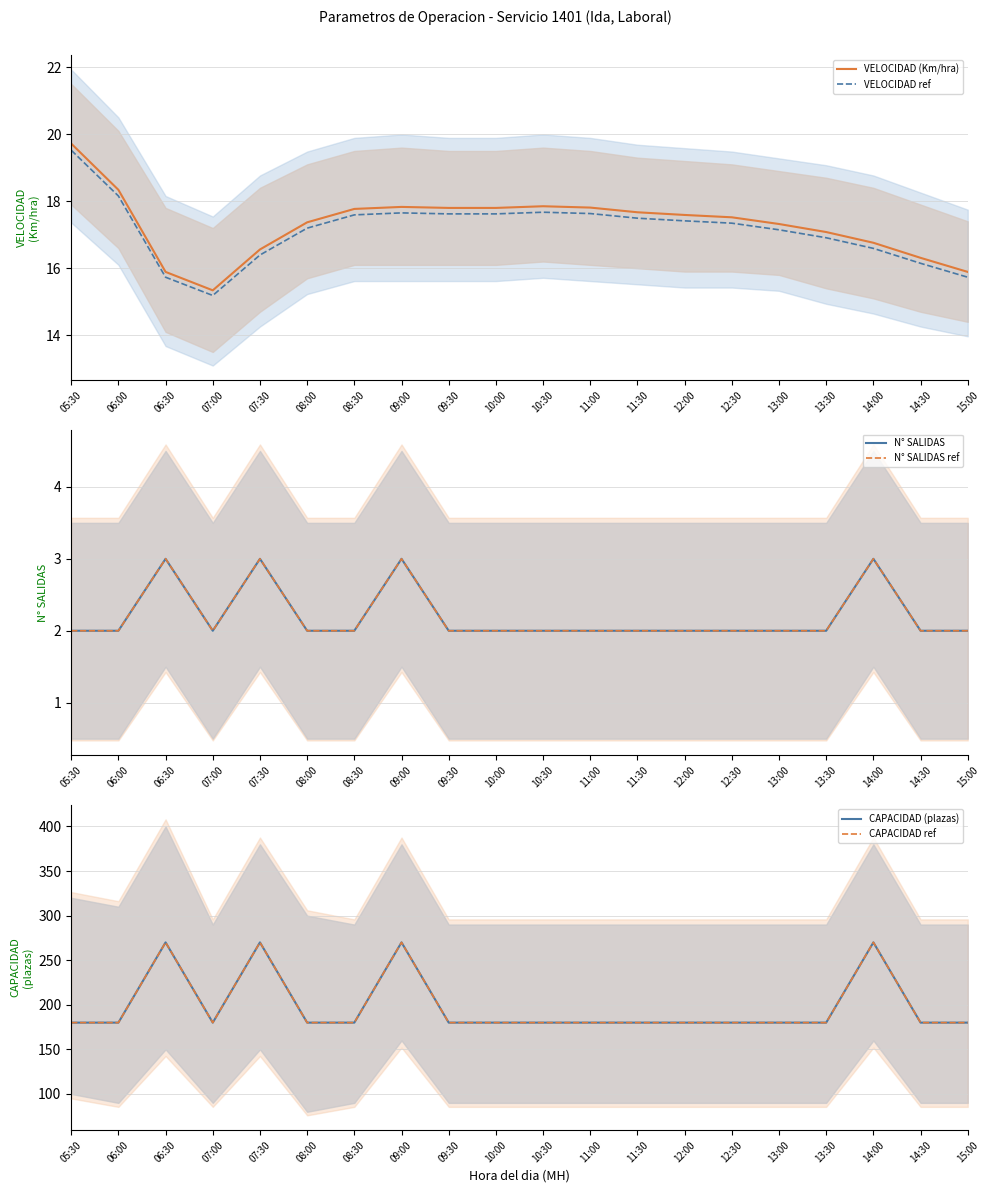

Which has a higher value, 13:00 or 08:30?

08:30